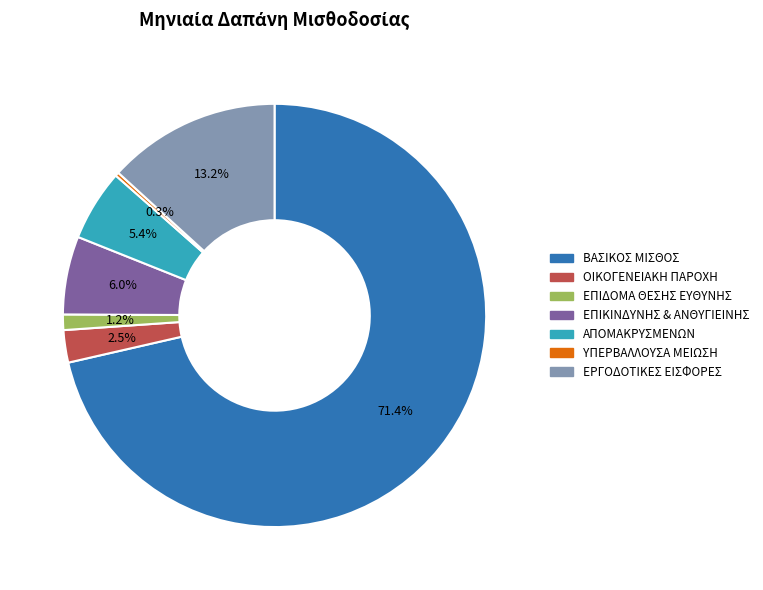

Is the sum of ΒΑΣΙΚΟΣ ΜΙΣΘΟΣ and ΟΙΚΟΓΕΝΕΙΑΚΗ ΠΑΡΟΧΗ greater than half?

Yes